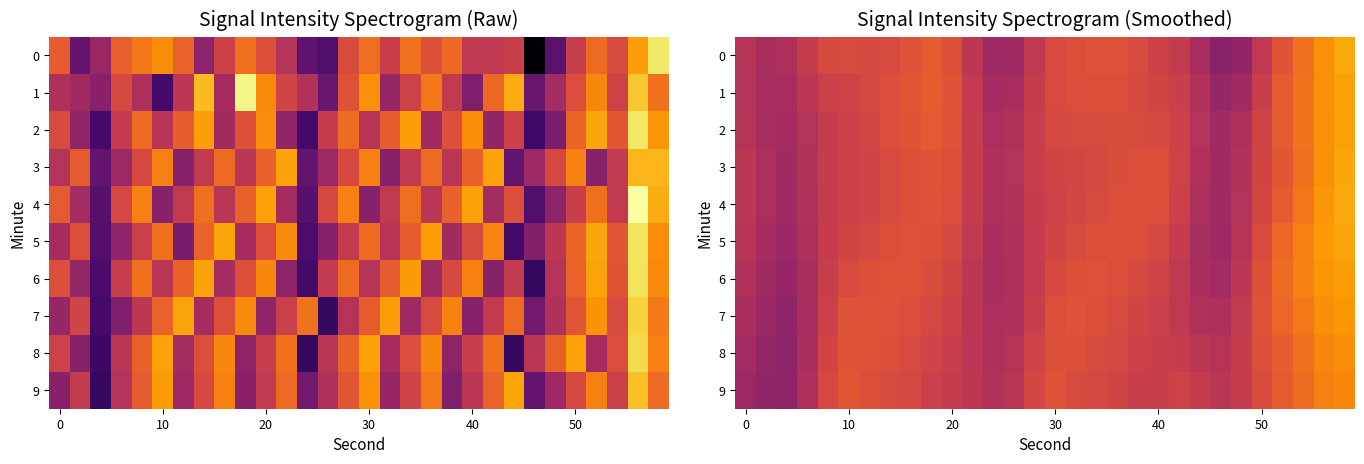

Which has a higher value, 17 or 11?

17